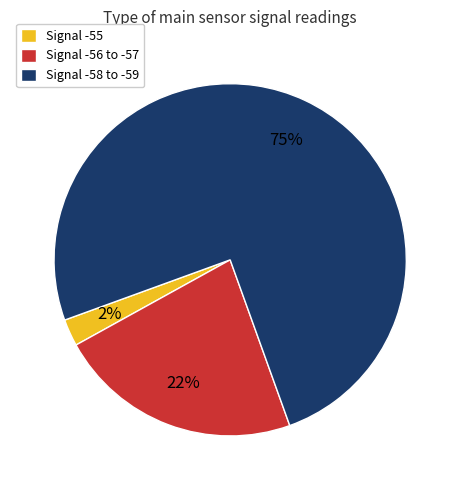

Does any single category account for the majority?

Yes